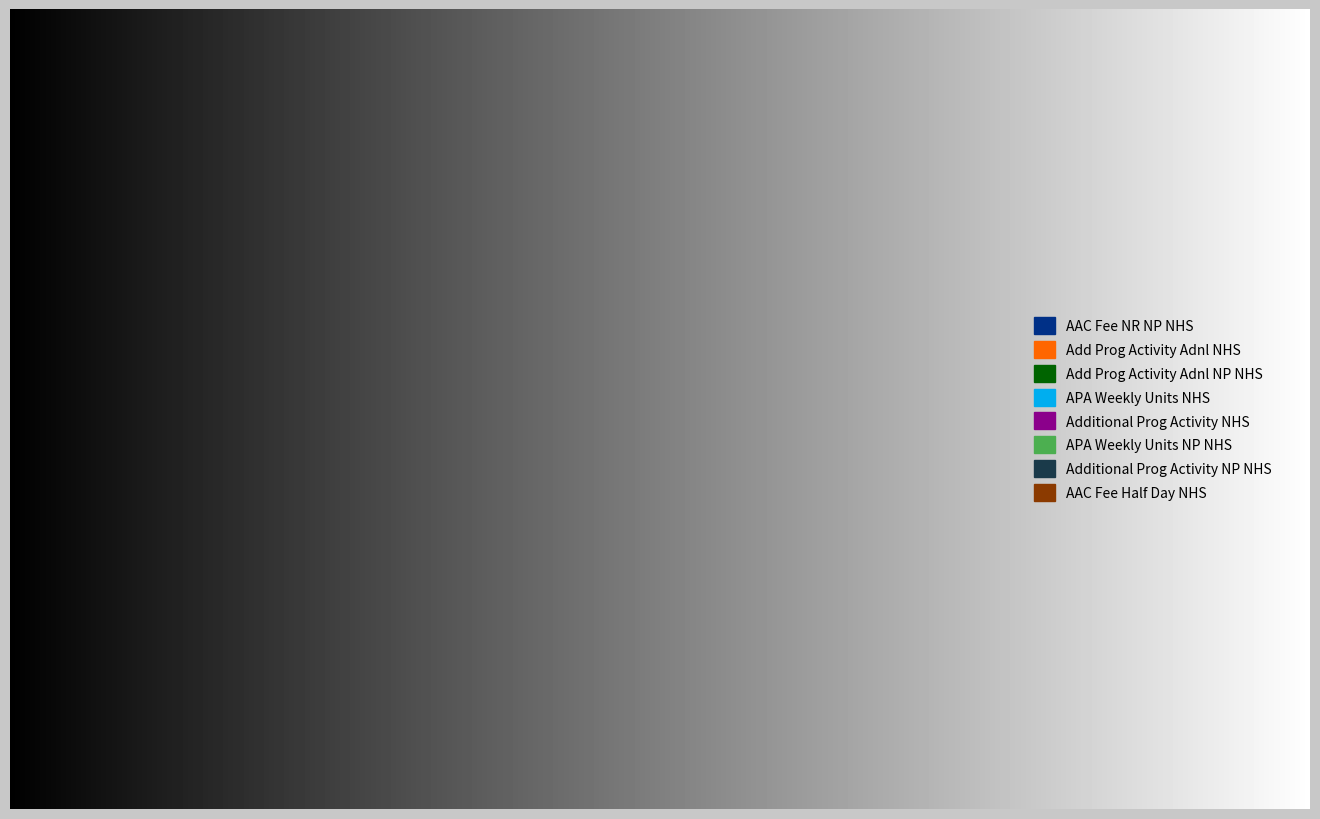

To the nearest percent, what is the difference between the largest and smallest slice percentages?

20%